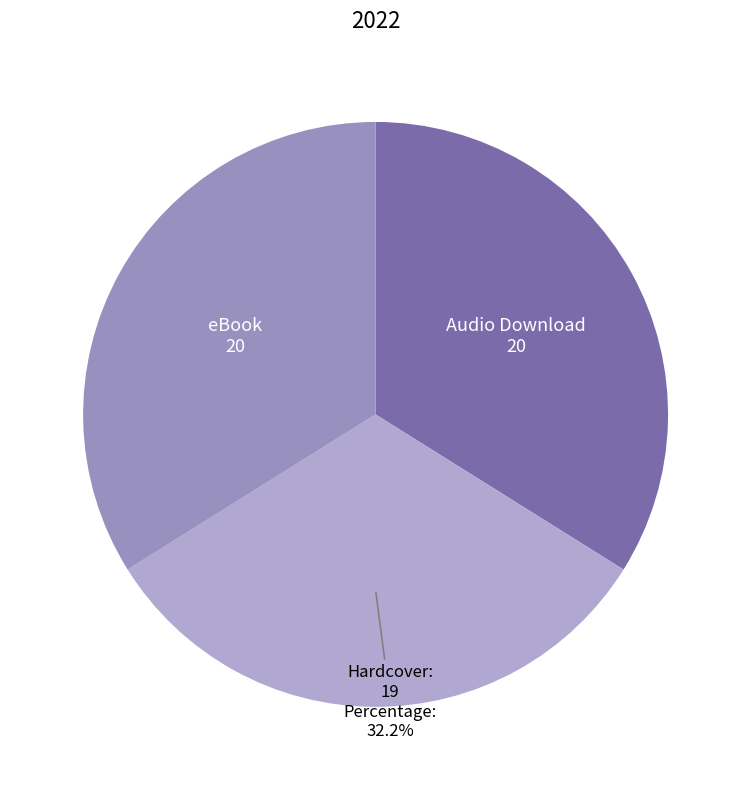

To the nearest percent, what is the average slice percentage?

33%